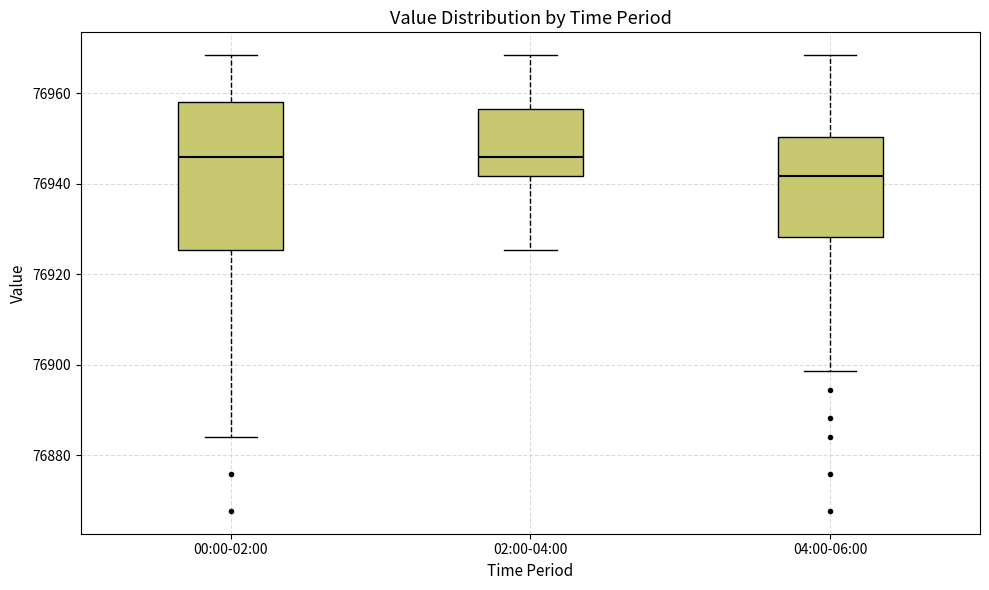

Which box's median line is the lowest?

04:00-06:00